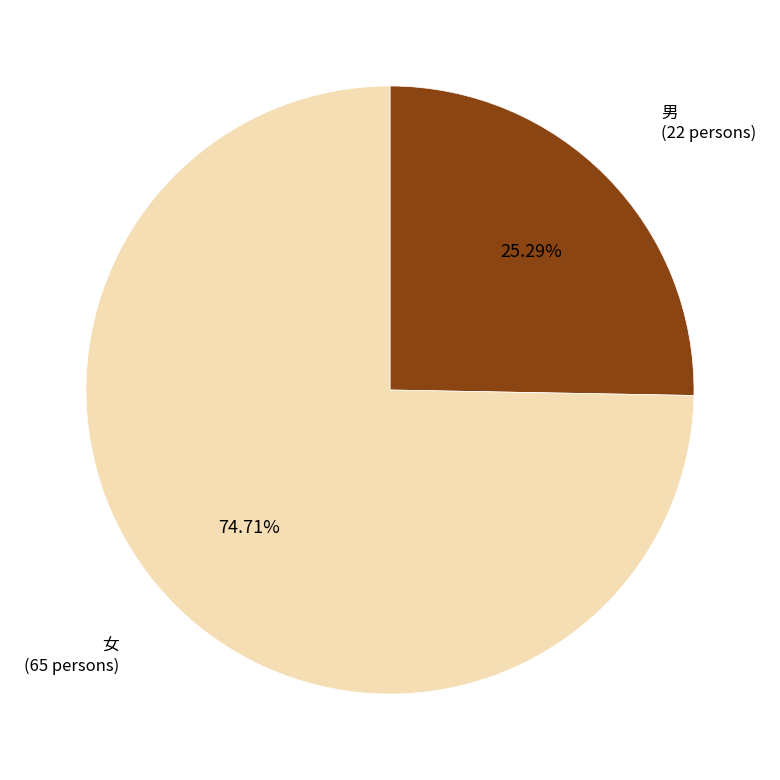

How many slices are in this pie chart?

2